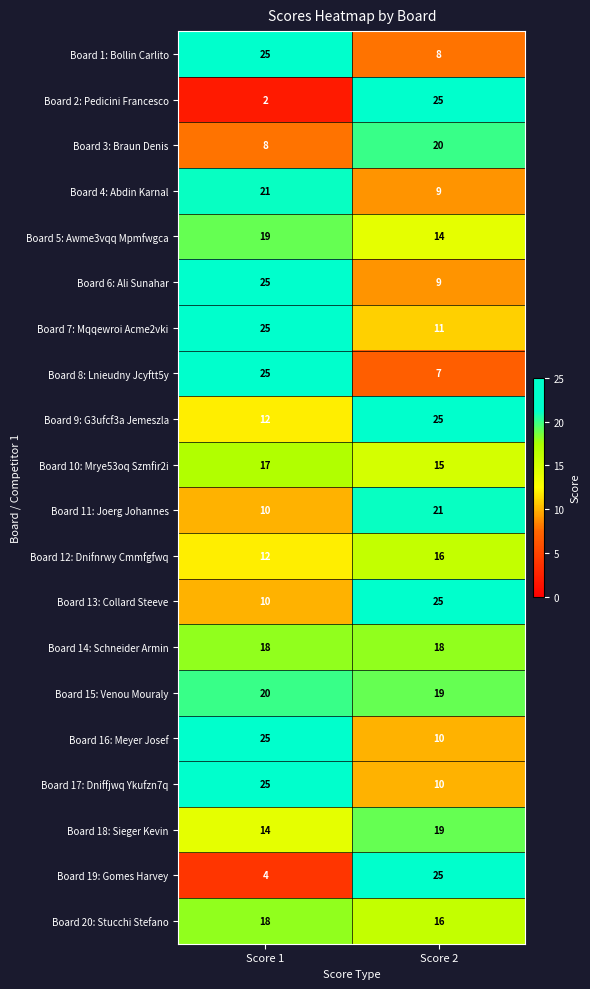

What is the maximum value for Board 14: Schneider Armin?

18